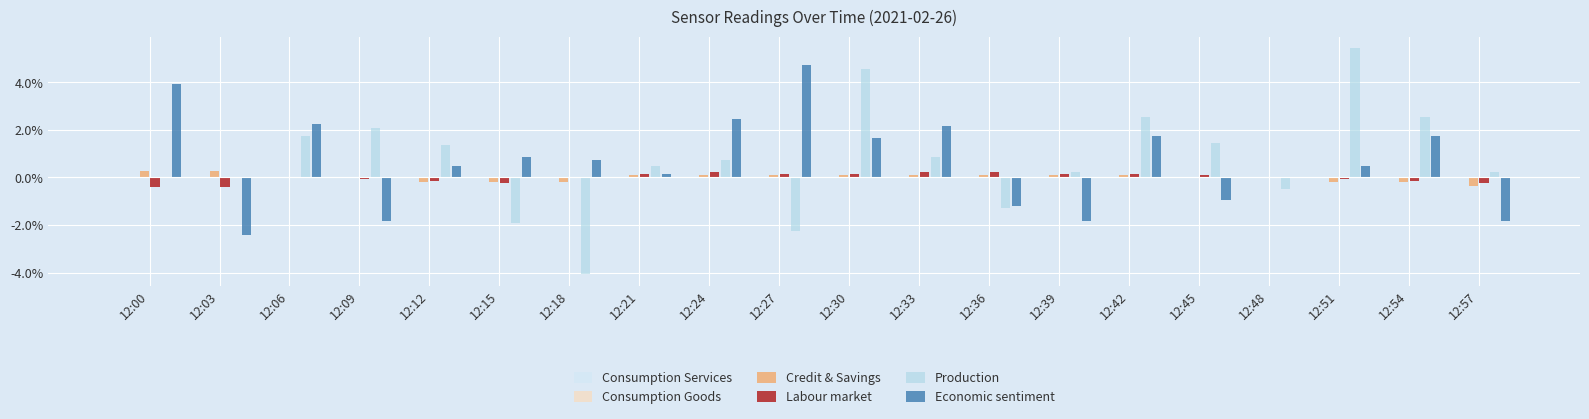

The Credit & Savings series shows 0.2 at 12:54. True or false?

False